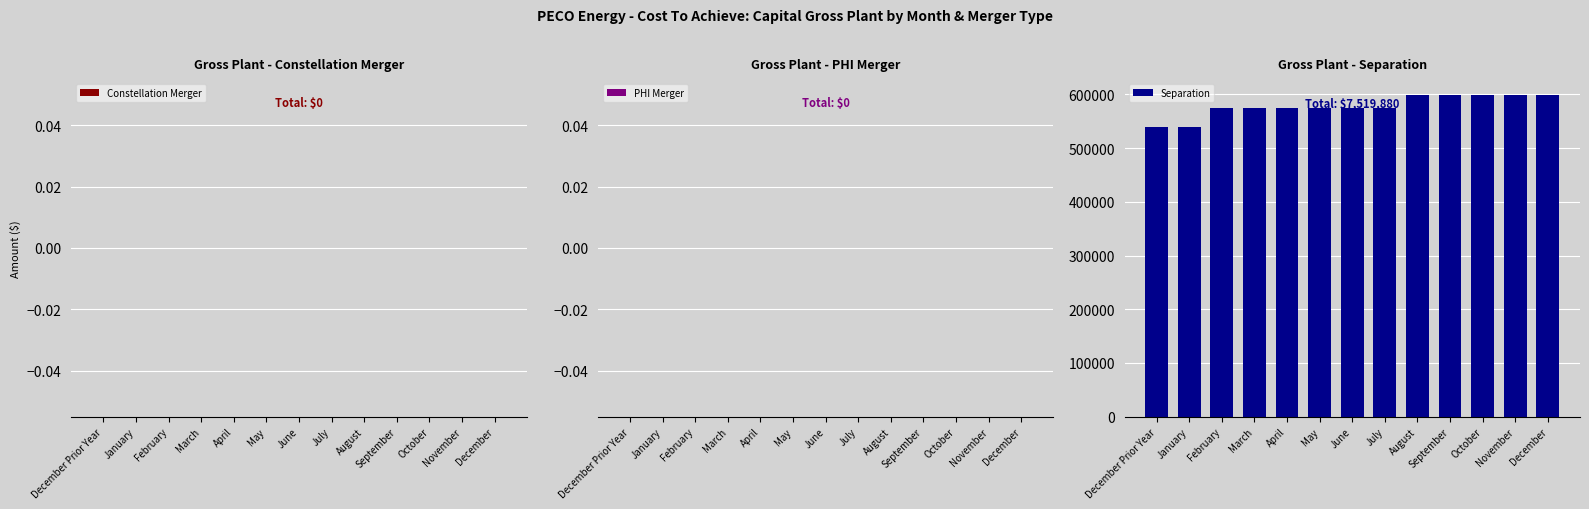

How many data points does each series have?

13